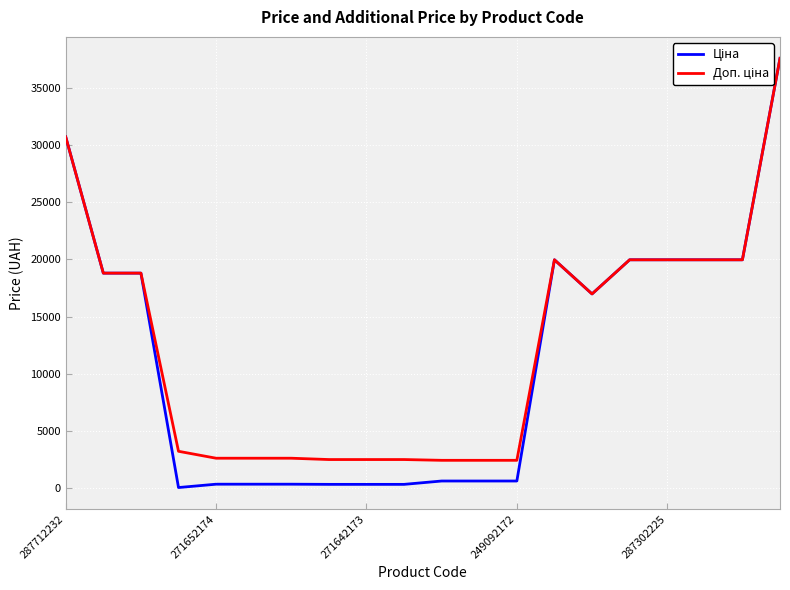

Is this an area chart (filled region under the line)?

No